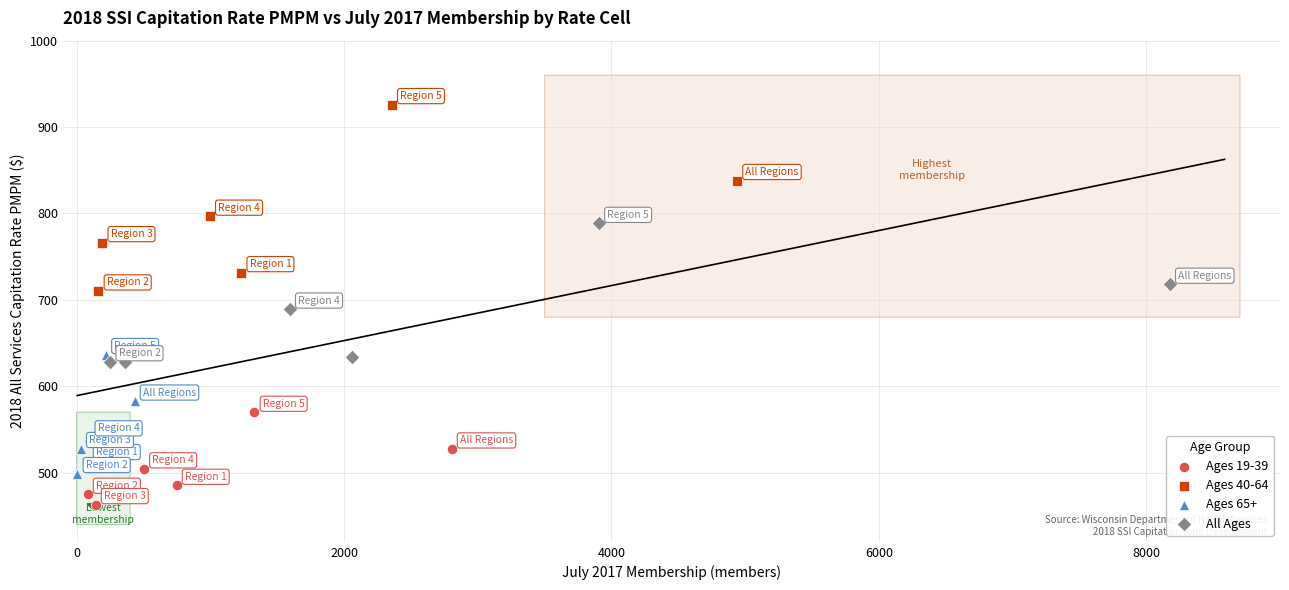

Which series contains the highest Y value?

Ages 40-64